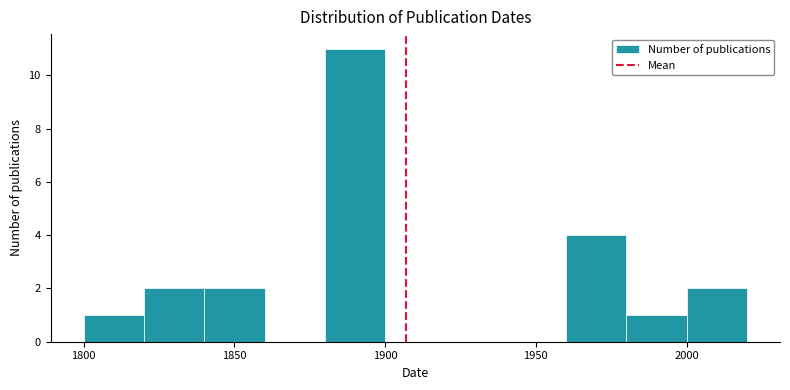

Reading left to right, list every bar in this chart as the range it spans on the x-axis followed by its height. The values are not printed on the chart, so give them approximately, as read against the axis.

1800 to 1820: 1
1820 to 1840: 2
1840 to 1860: 2
1860 to 1880: 0
1880 to 1900: 11
1900 to 1920: 0
1920 to 1940: 0
1940 to 1960: 0
1960 to 1980: 4
1980 to 2000: 1
2000 to 2020: 2